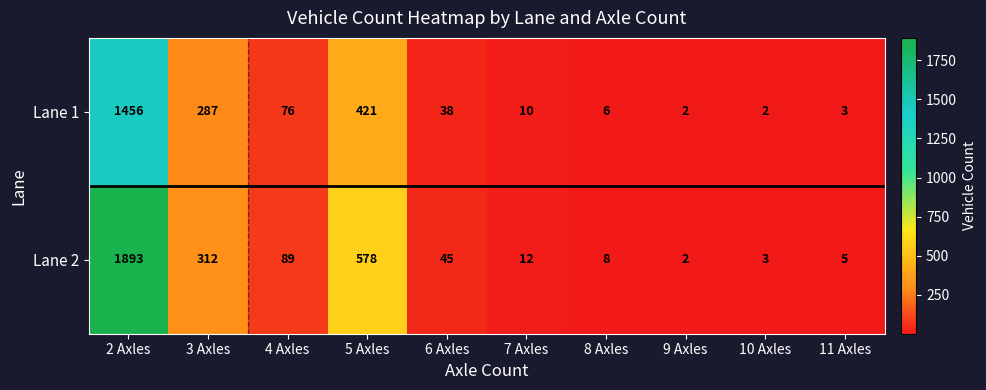

Which series has the largest total across all categories?

Lane 2